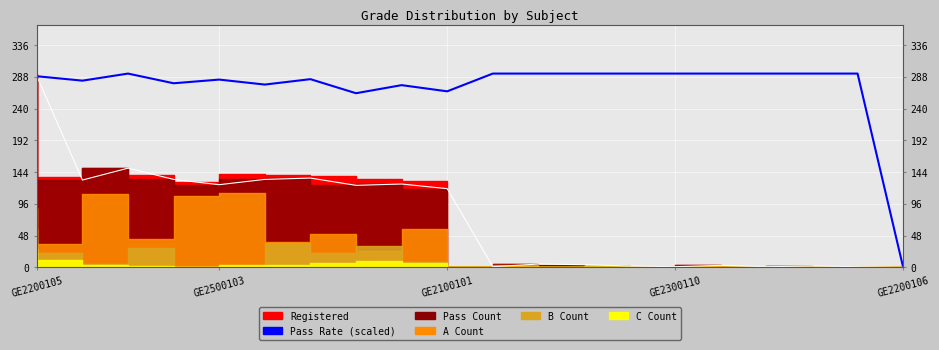

What is the value of the Pass Rate (scaled) point at the 16th from the left?

293.0